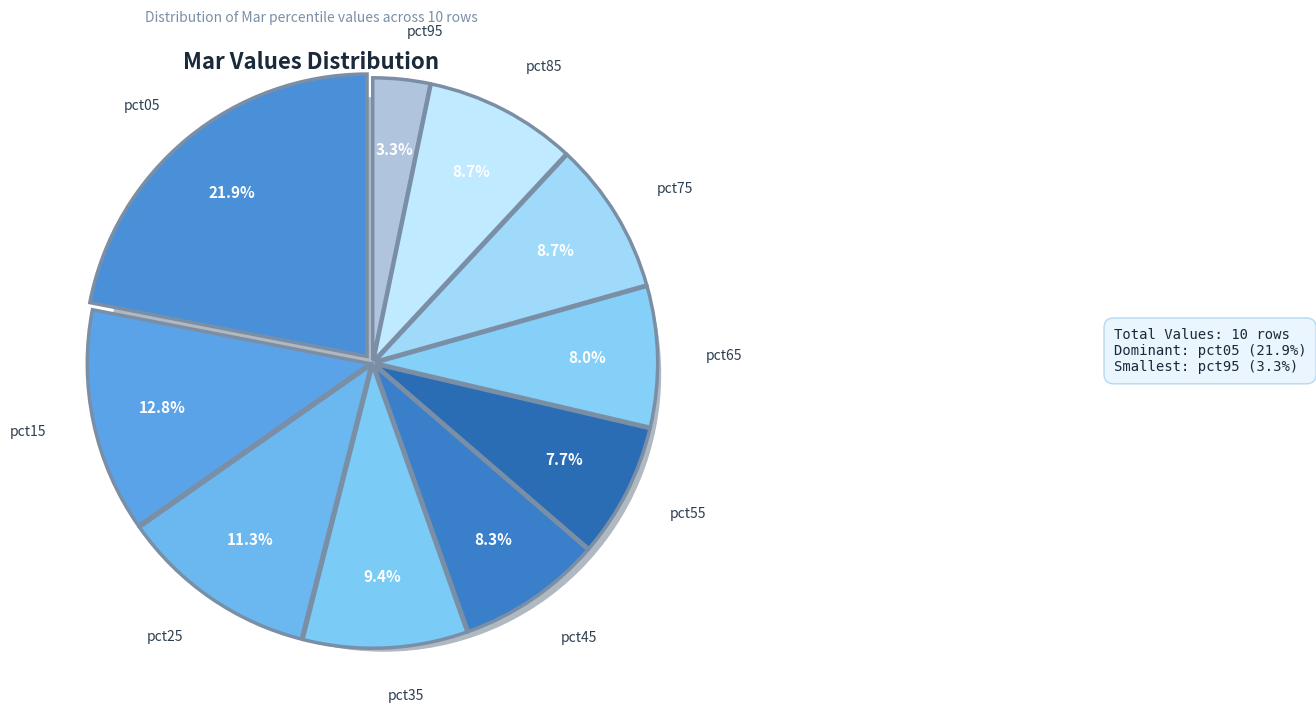

Does pct85 represent more than half of the total?

No